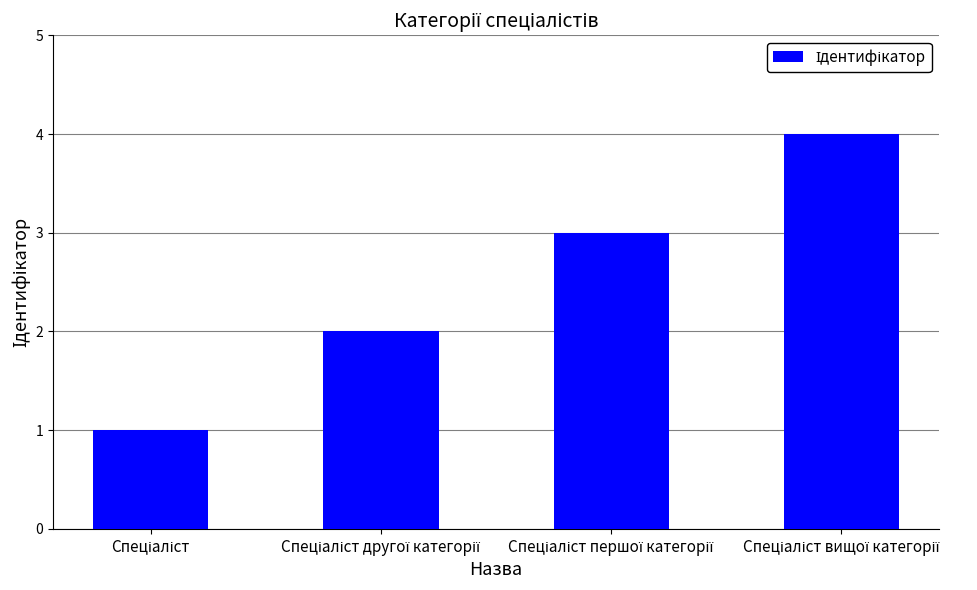

What is the greatest value displayed?

4